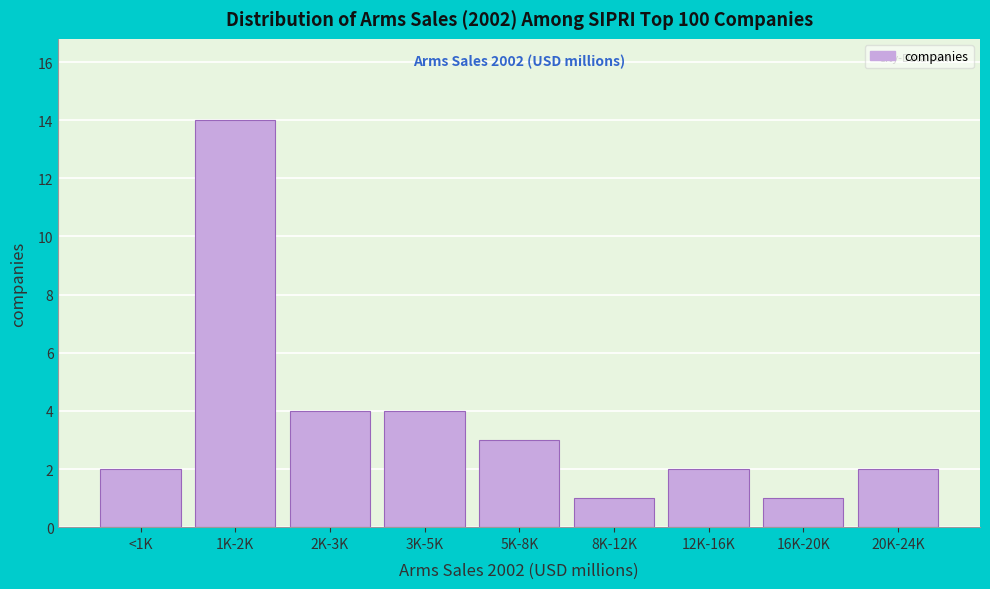

Reading right to left, transcribe all the data shown in this chart.

20K-24K=2	16K-20K=1	12K-16K=2	8K-12K=1	5K-8K=3	3K-5K=4	2K-3K=4	1K-2K=14	<1K=2